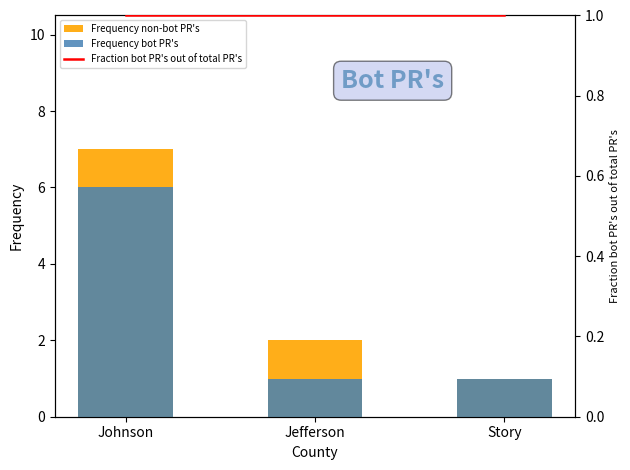

Is it true that Frequency bot PR's equals 1 at Jefferson?

True